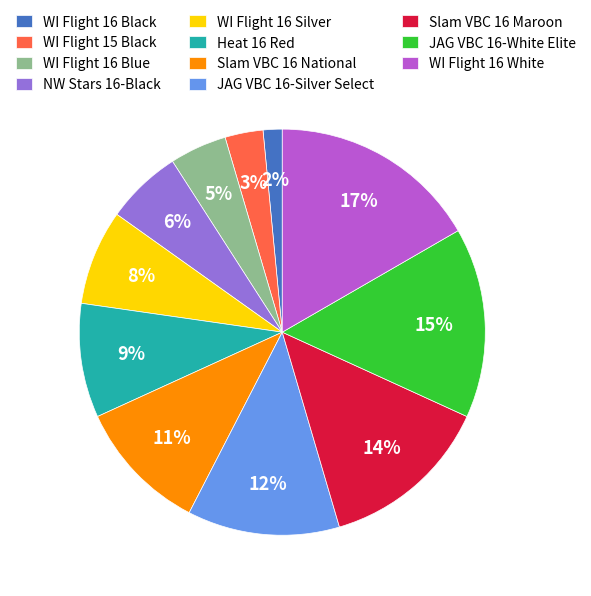

What is the largest slice in the pie chart?

WI Flight 16 White